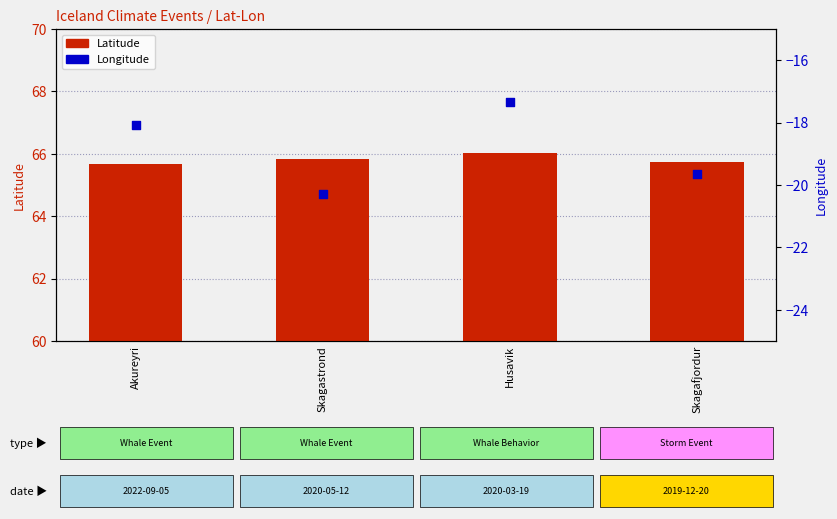

What is the total value across all series at Akureyri?

47.6